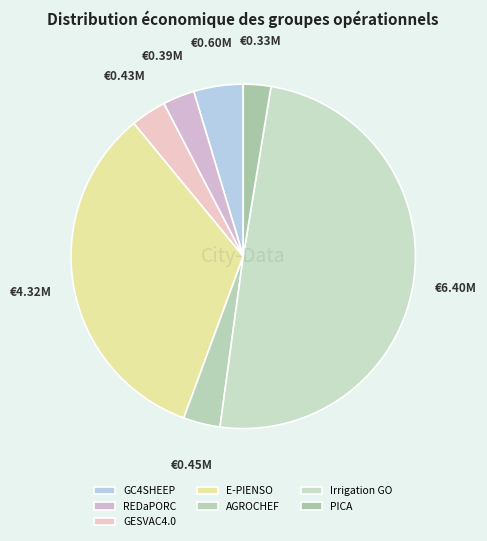

Between GC4SHEEP and Irrigation GO, which is larger?

Irrigation GO